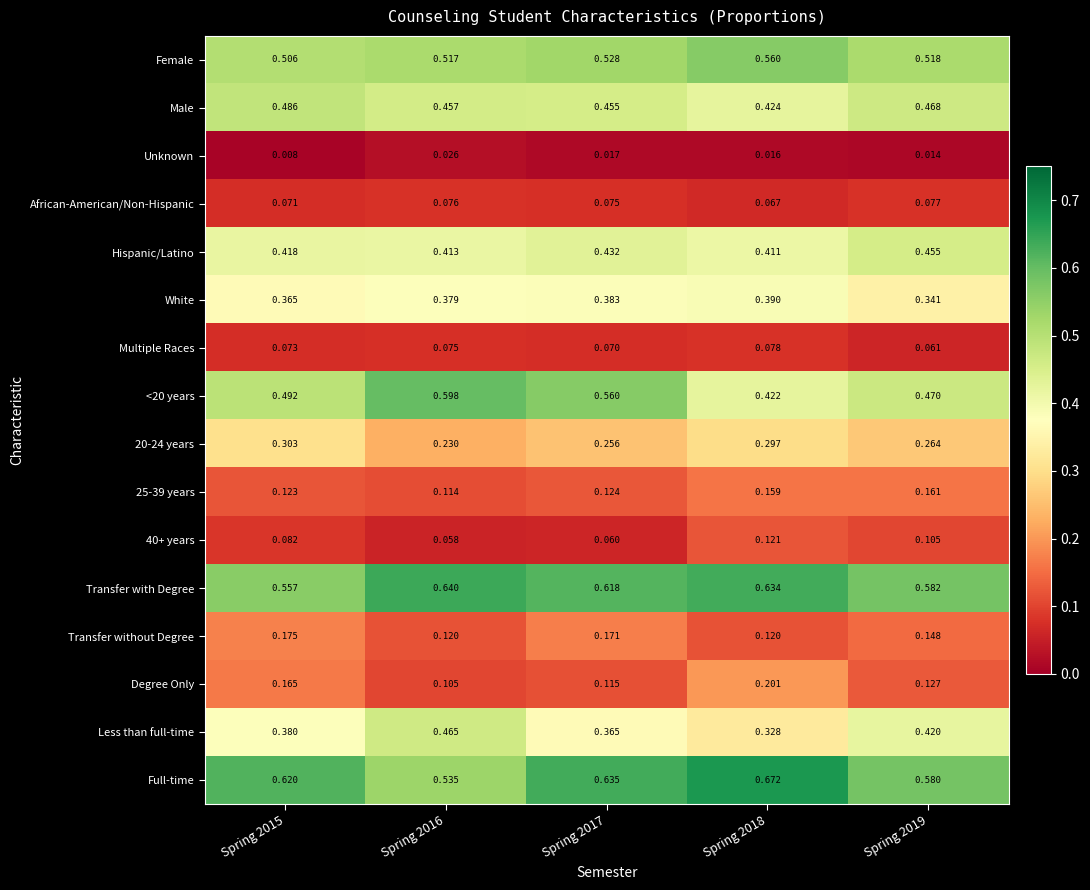

Is the value of Hispanic/Latino at Spring 2019 greater than the value of Female at Spring 2017?

No